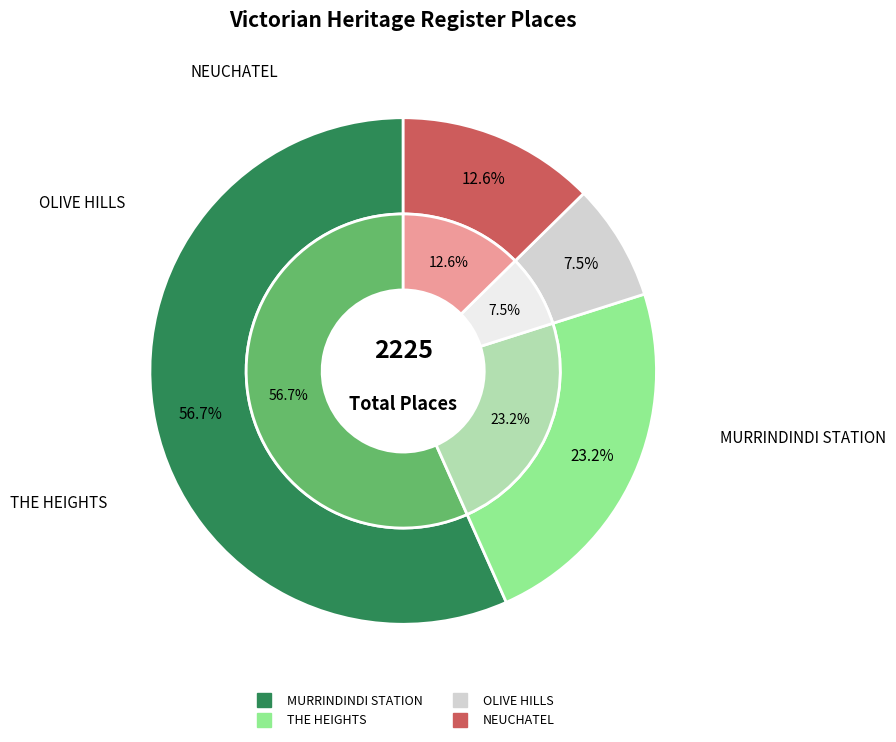

The THE HEIGHTS slice represents 23% of the pie. True or false?

True